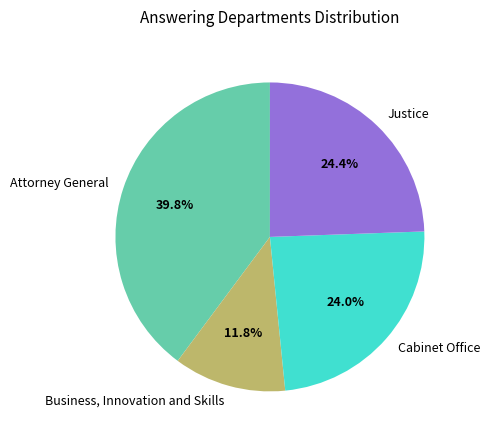

To the nearest percent, what is the difference between the largest and smallest slice percentages?

28%